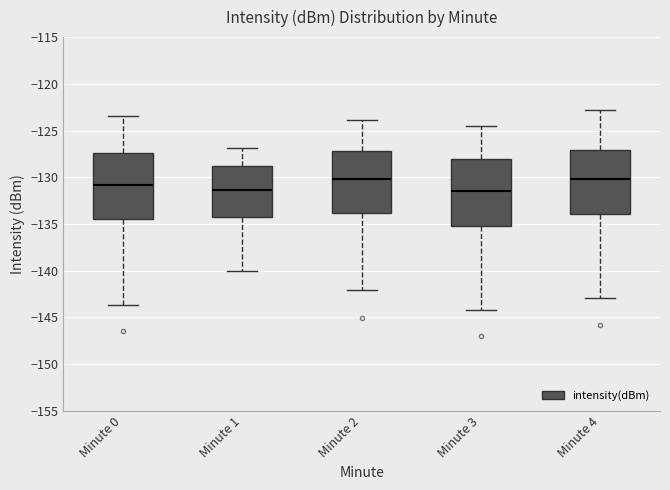

Reading left to right, read every box against the y-axis: the position of its median line, the range the box covers, and the ends of its whiskers. The values are not printed on the chart, so give them approximately, as read against the axis.

Minute 0: median -131.0, box -134.5 to -127.5, whiskers -143.5 to -123.5
Minute 1: median -131.5, box -134.5 to -129.0, whiskers -140.0 to -127.0
Minute 2: median -130.0, box -134.0 to -127.0, whiskers -142.0 to -124.0
Minute 3: median -131.5, box -135.0 to -128.0, whiskers -144.0 to -124.5
Minute 4: median -130.0, box -134.0 to -127.0, whiskers -143.0 to -123.0